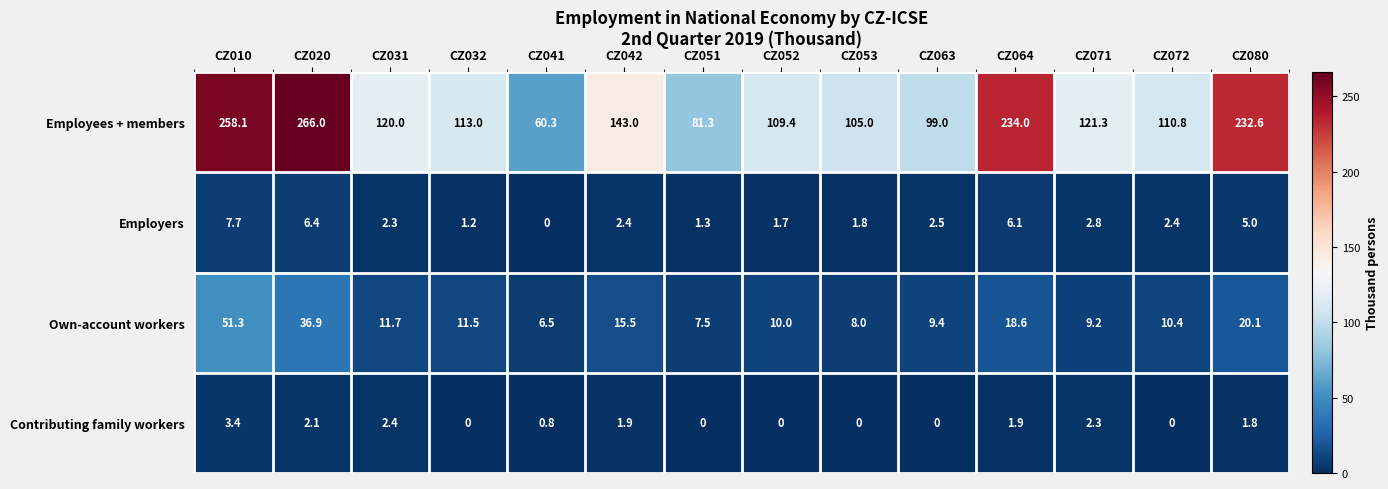

What is the difference between the Employees + members values at CZ052 and CZ064?

124.6